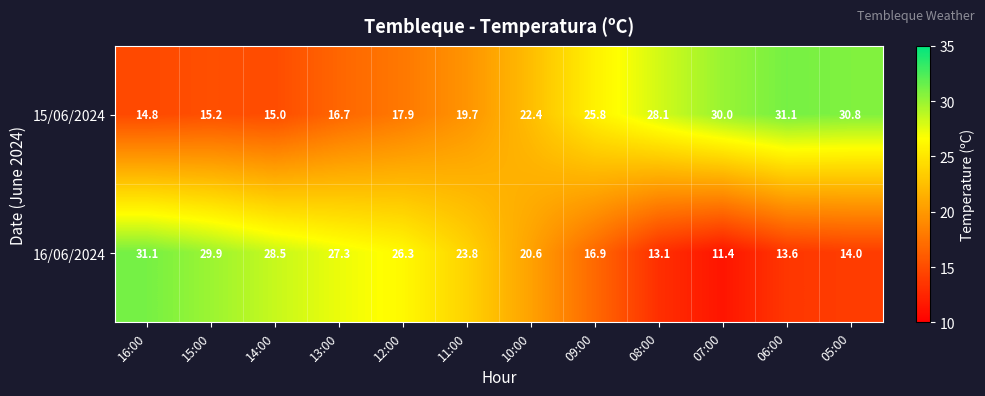

What is the spread (max minus min) of values at 16:00?

16.3